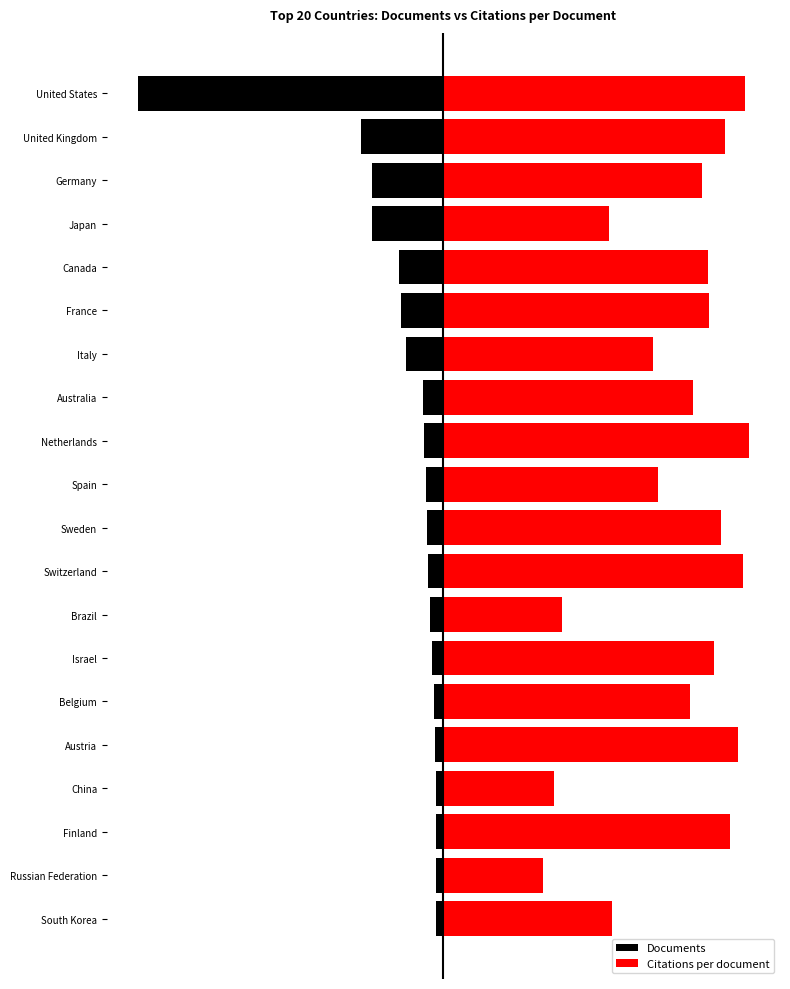

At which category is the sum across all series the highest?

Netherlands